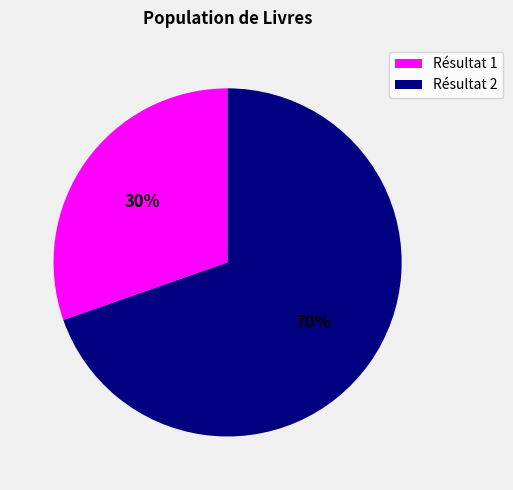

To the nearest percent, what is the average slice percentage?

50%